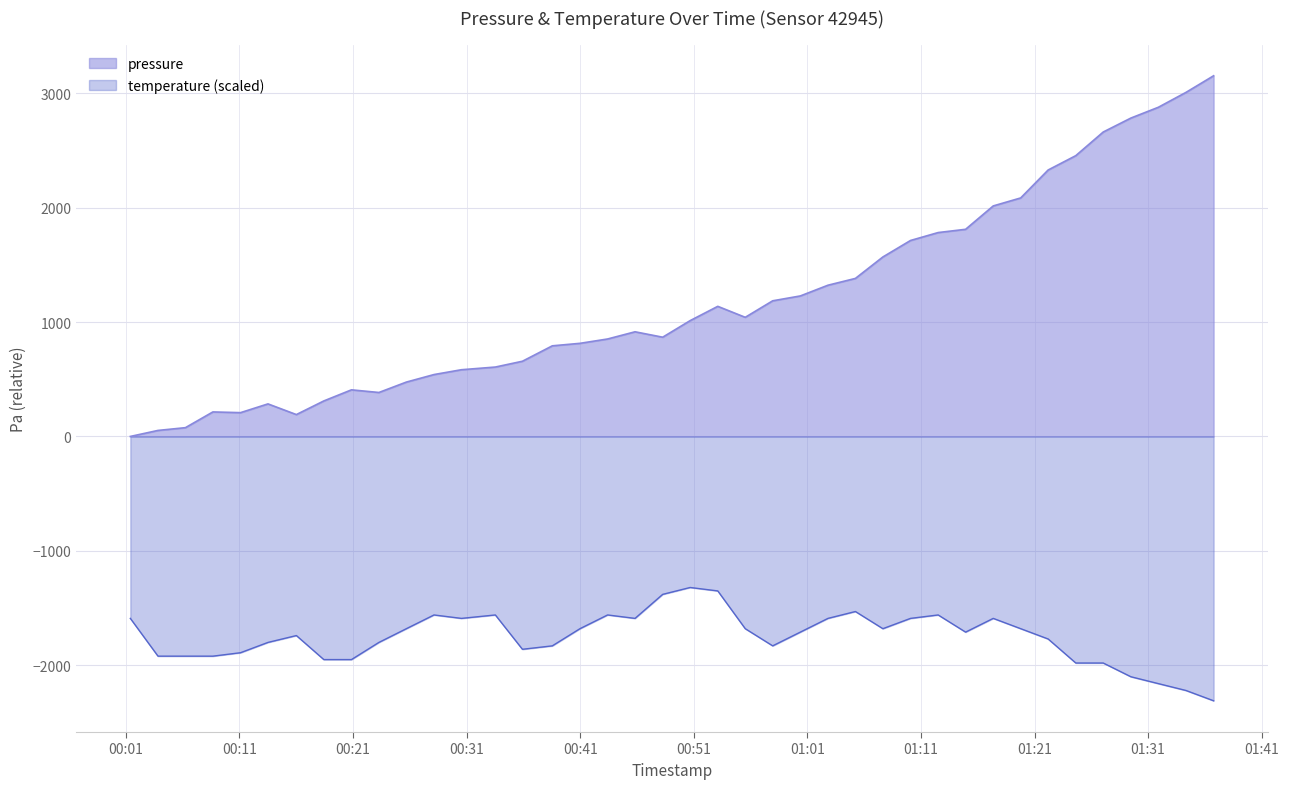

Rank the categories by value from lowest to highest.

2023-01-25T00:01:24, 2023-01-25T00:03:50, 2023-01-25T00:06:15, 2023-01-25T00:16:01, 2023-01-25T00:11:06, 2023-01-25T00:08:40, 2023-01-25T00:13:31, 2023-01-25T00:18:26, 2023-01-25T00:23:17, 2023-01-25T00:20:52, 2023-01-25T00:25:42, 2023-01-25T00:28:08, 2023-01-25T00:30:33, 2023-01-25T00:33:32, 2023-01-25T00:35:55, 2023-01-25T00:38:33, 2023-01-25T00:40:59, 2023-01-25T00:43:25, 2023-01-25T00:48:16, 2023-01-25T00:45:50, 2023-01-25T00:50:41, 2023-01-25T00:55:32, 2023-01-25T00:53:07, 2023-01-25T00:57:57, 2023-01-25T01:00:23, 2023-01-25T01:02:49, 2023-01-25T01:05:14, 2023-01-25T01:07:39, 2023-01-25T01:10:05, 2023-01-25T01:12:31, 2023-01-25T01:14:56, 2023-01-25T01:17:22, 2023-01-25T01:19:47, 2023-01-25T01:22:12, 2023-01-25T01:24:38, 2023-01-25T01:27:03, 2023-01-25T01:29:29, 2023-01-25T01:31:54, 2023-01-25T01:34:20, 2023-01-25T01:36:46